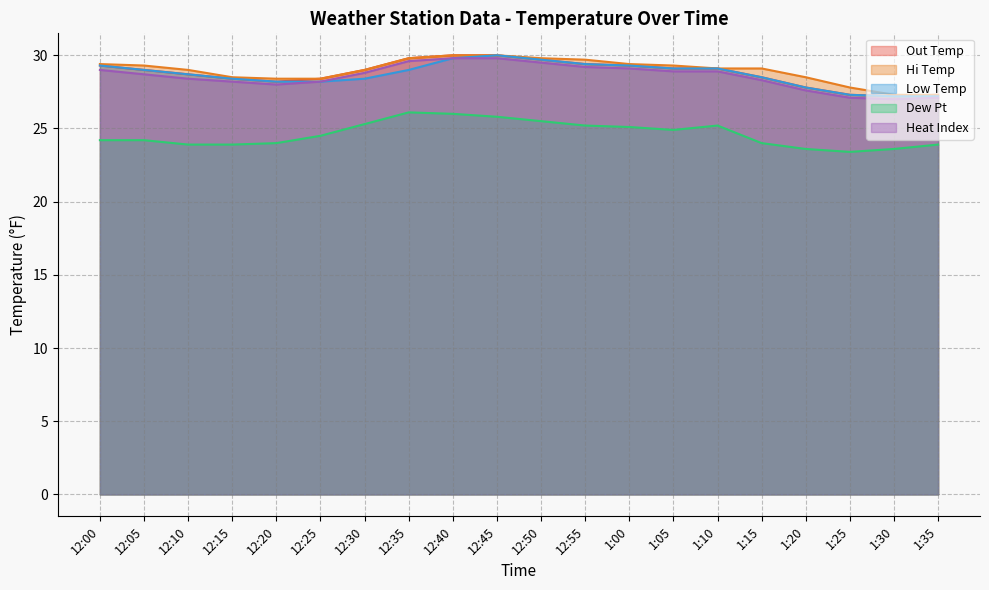

What is the difference between the highest and lowest values at 12:40?

4.0